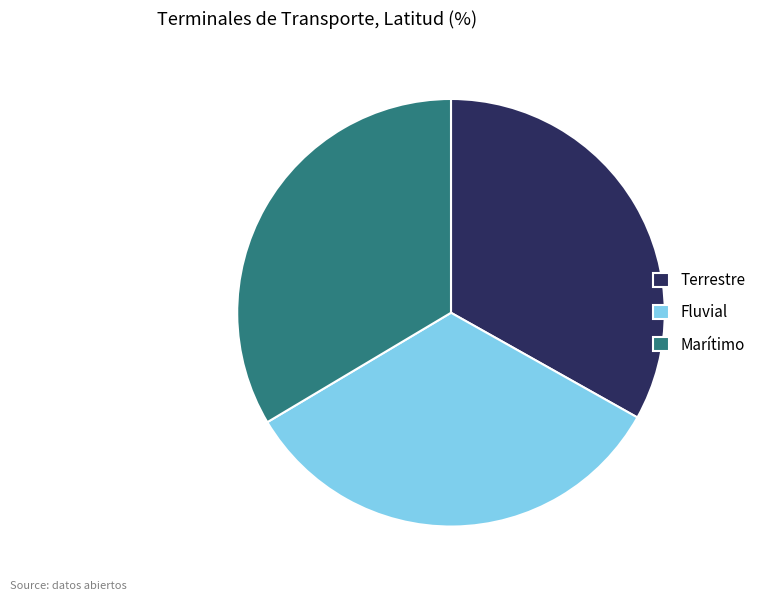

Approximately how many times larger is the value at Marítimo compared to Fluvial?

1.0